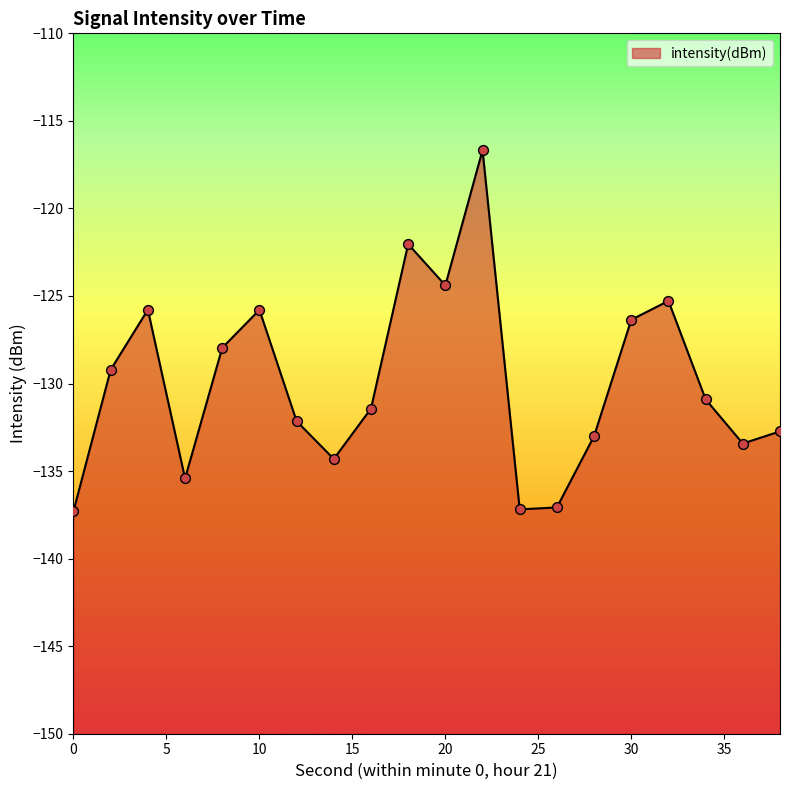

What is the change in value from 16 to 34?

+0.5